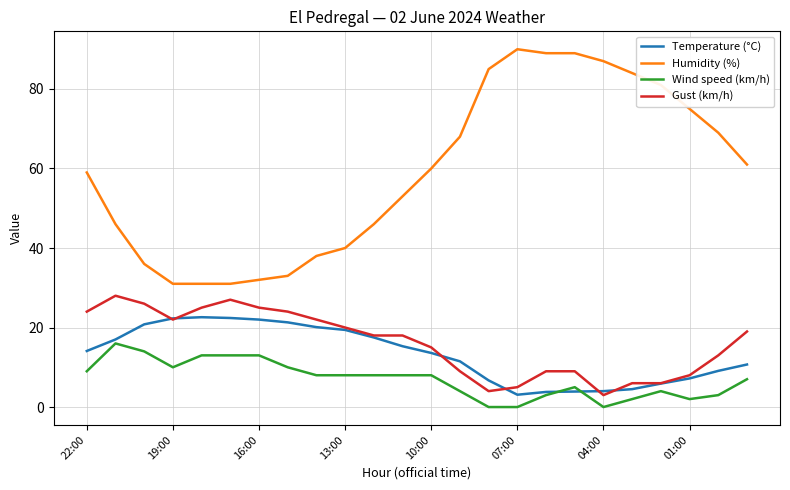

True or false: Temperature (°C) and Humidity (%) cross at least once.

False